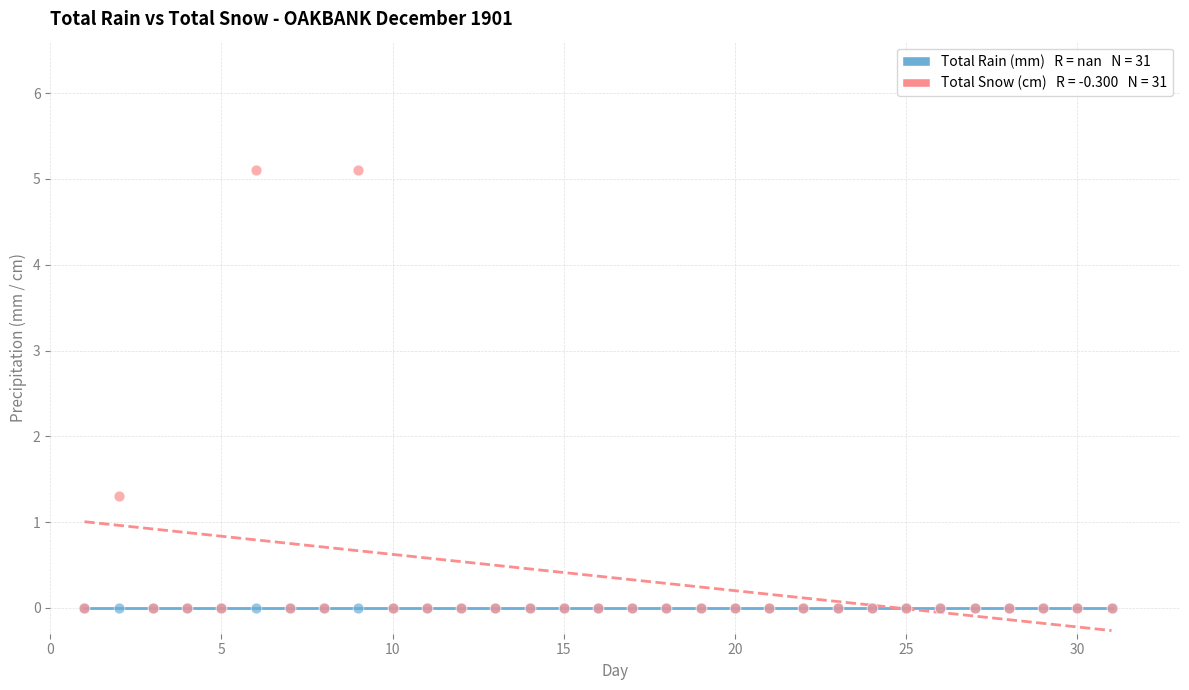

Across all series, what Y value is closest to 2?

1.3